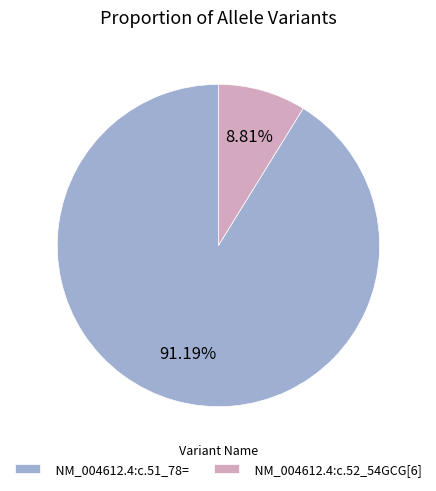

Rank the categories by value from highest to lowest.

NM_004612.4:c.51_78=, NM_004612.4:c.52_54GCG[6]